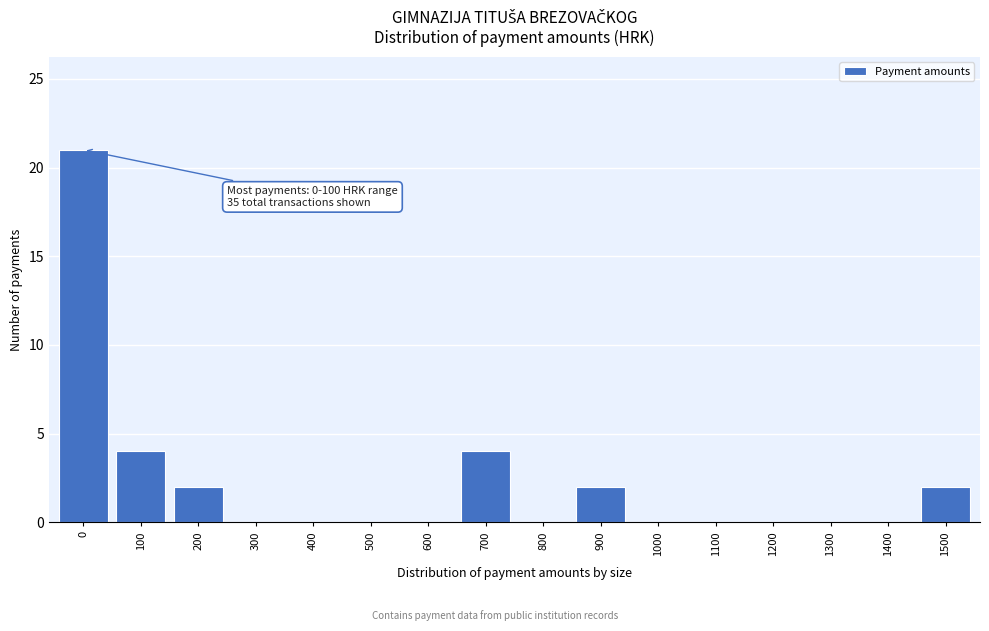

Reading left to right, transcribe all the data shown in this chart.

0=21	100=4	200=2	300=0	400=0	500=0	600=0	700=4	800=0	900=2	1000=0	1100=0	1200=0	1300=0	1400=0	1500=2